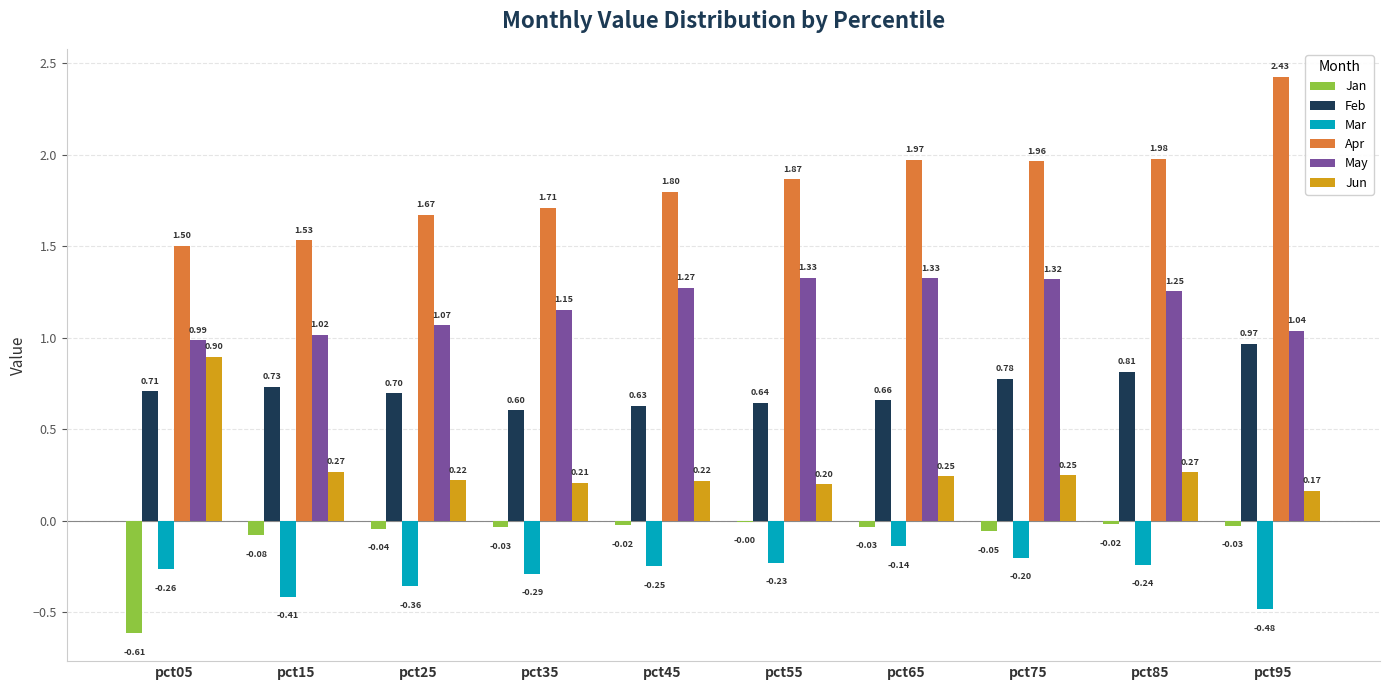

Which series has the largest total across all categories?

Apr